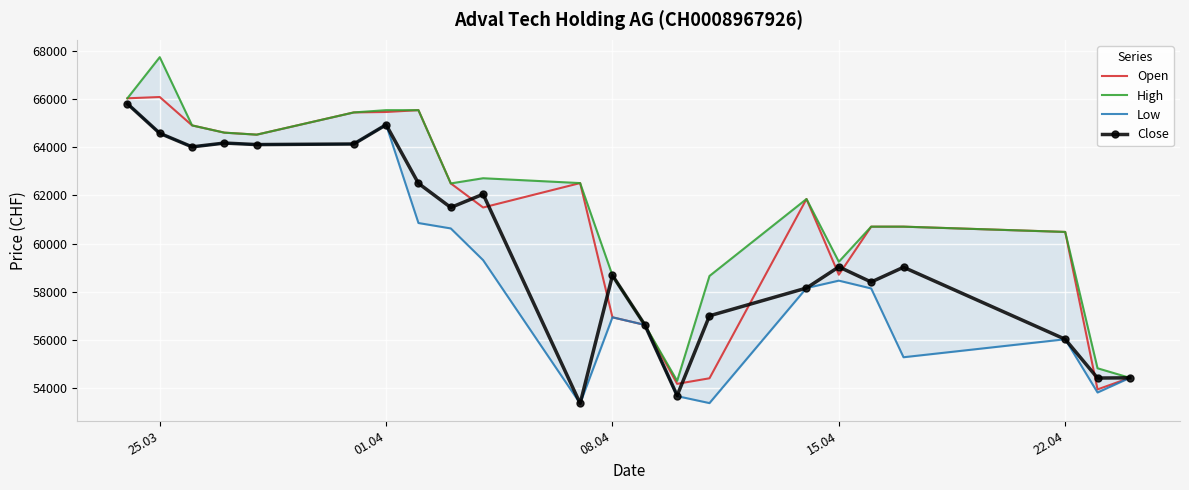

True or false: Low and Open cross at least once.

False